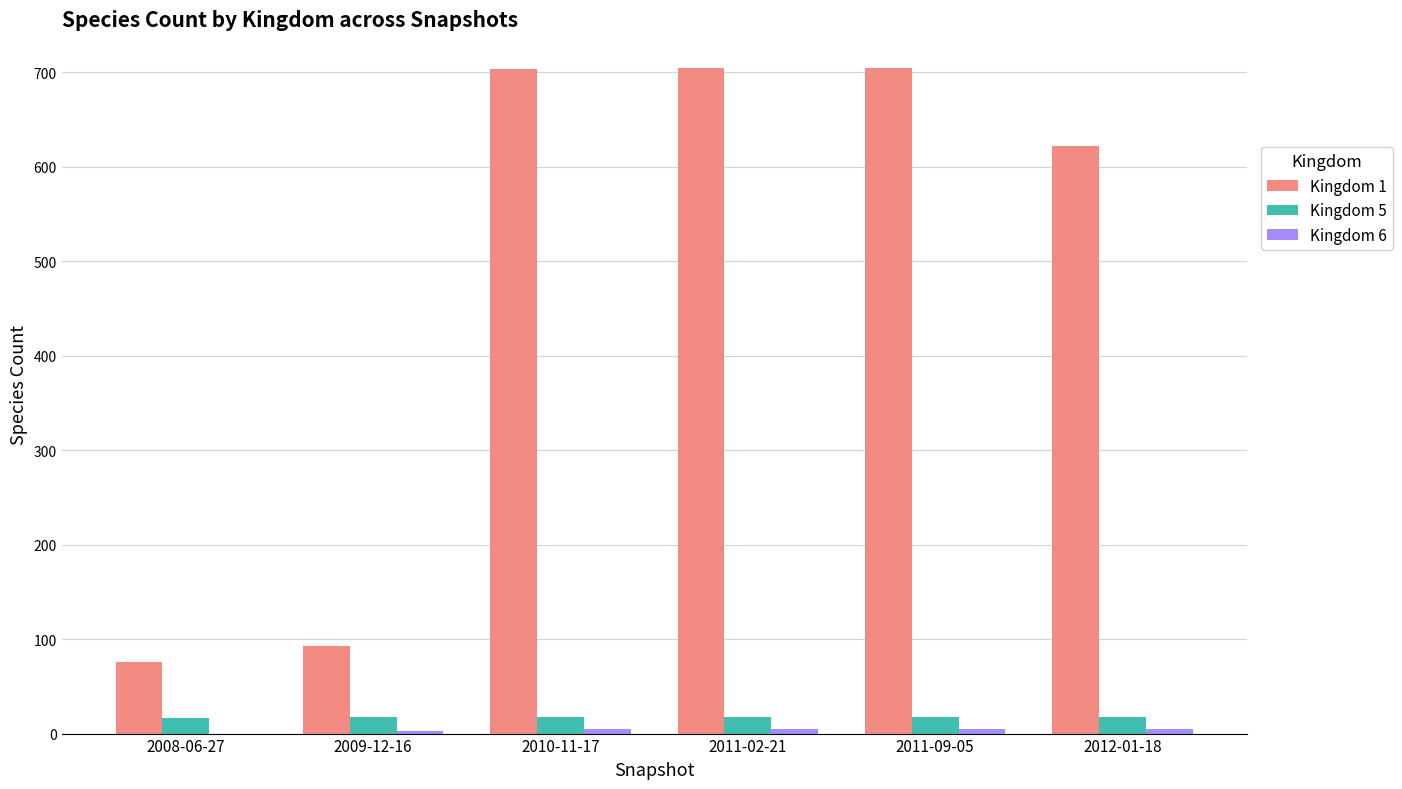

Which series has the largest total across all categories?

Kingdom 1